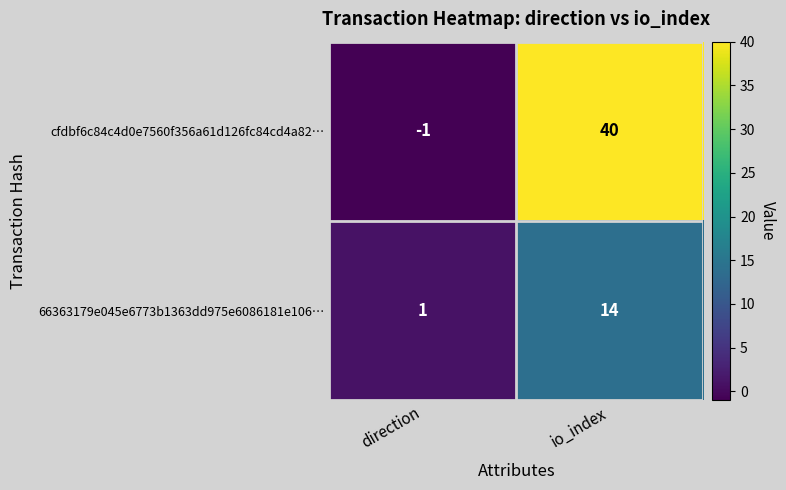

At how many categories does at least one series exceed 0?

2